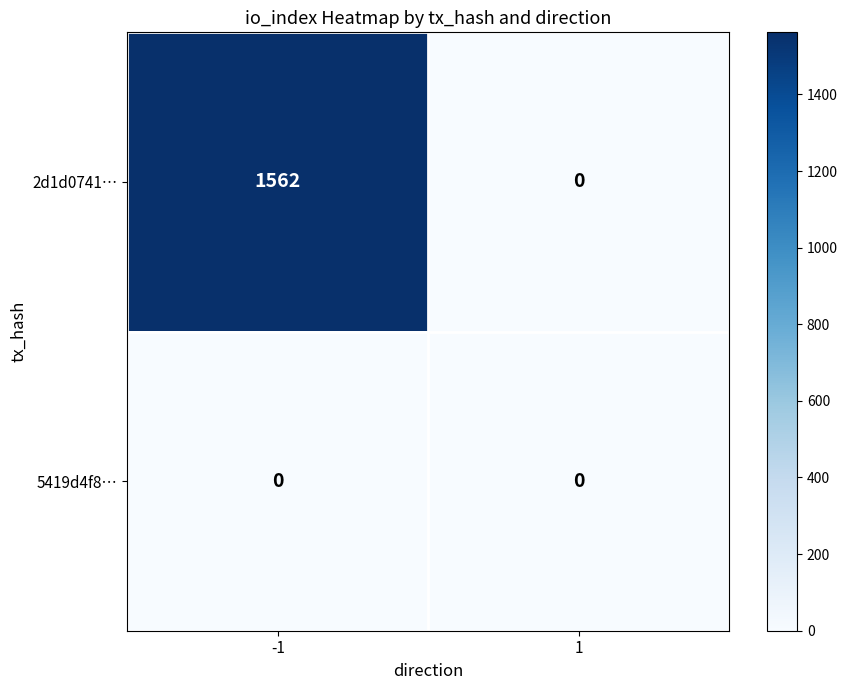

Reading right to left, list all the values displayed in this chart.

2d1d0741…: 1=0	-1=1562
5419d4f8…: 1=0	-1=0